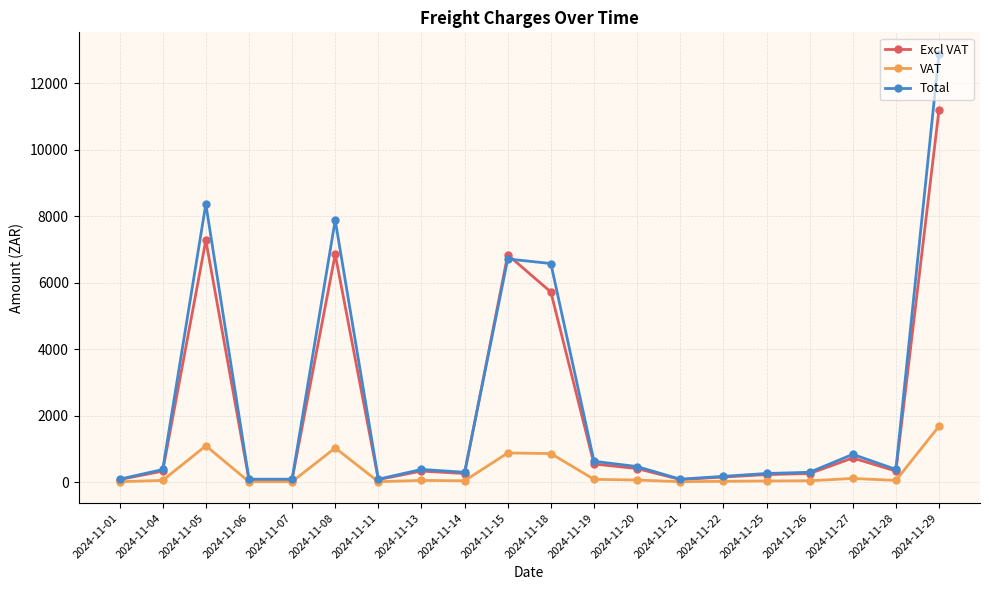

At 2024-11-05, list the series in order from smallest to largest.

VAT, Excl VAT, Total